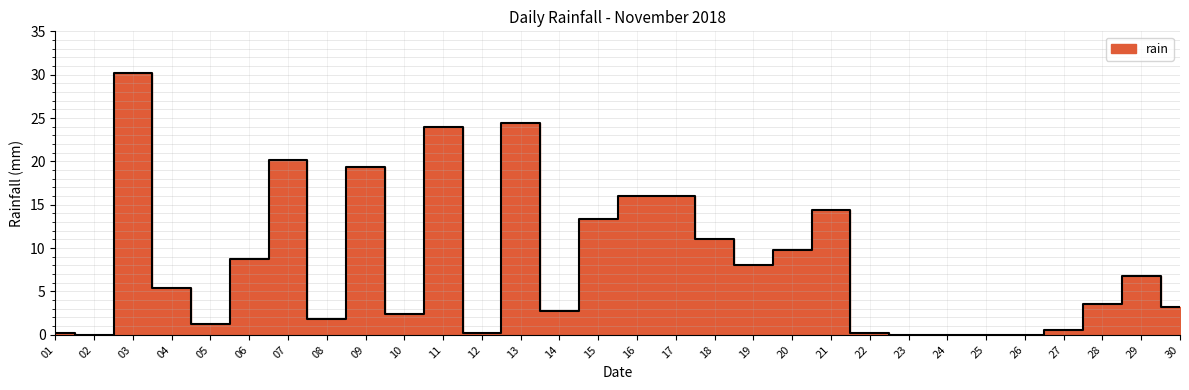

What is the greatest value displayed?

30.2